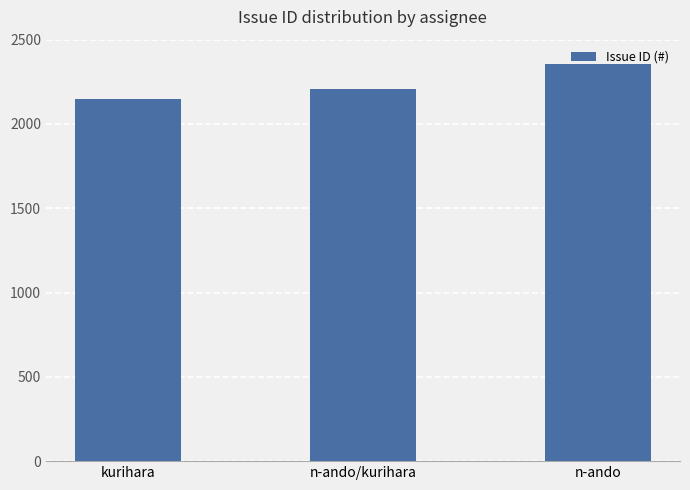

What is the sum of all values?

6710